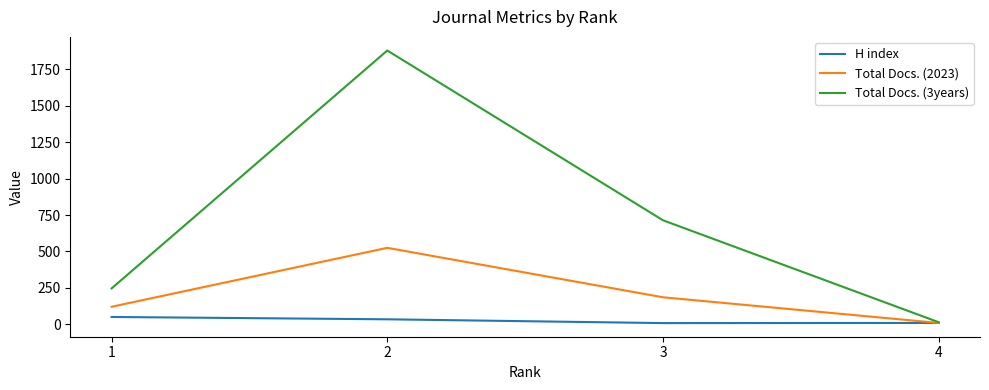

What are all the series names shown in the legend?

H index, Total Docs. (2023), Total Docs. (3years)